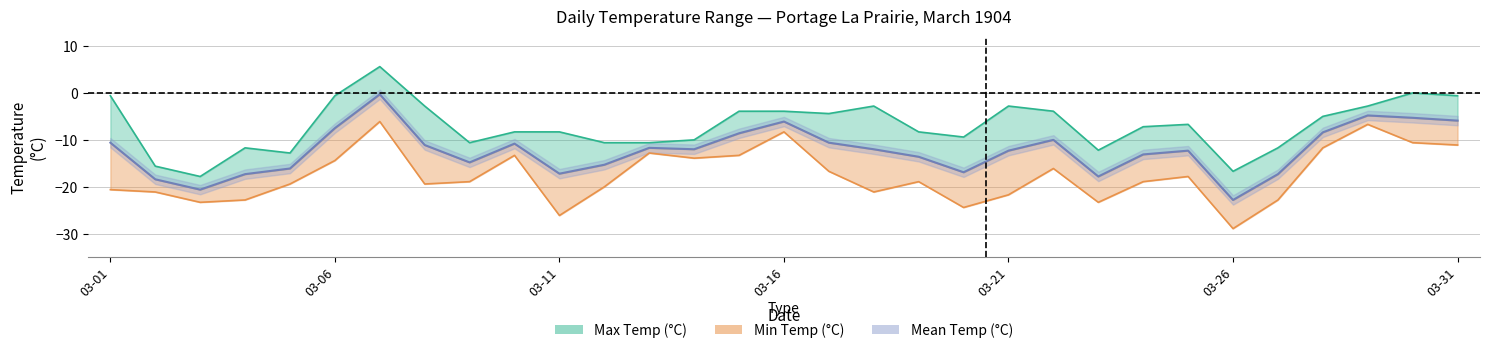

Which series changed the most between 1904-03-07 and 1904-03-22?

Min Temp (°C)